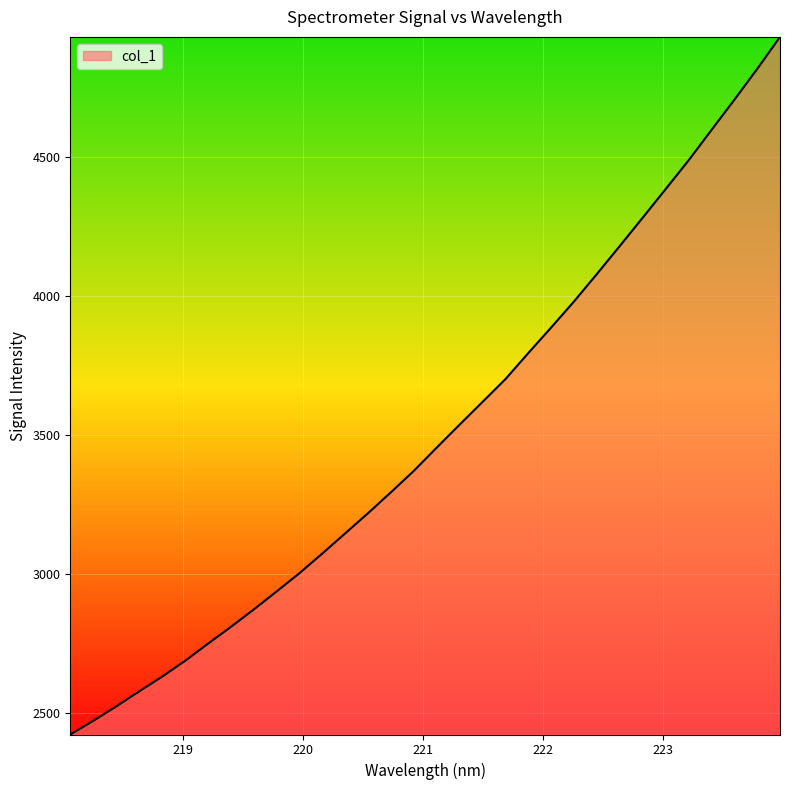

What is the smallest value displayed?

2422.5